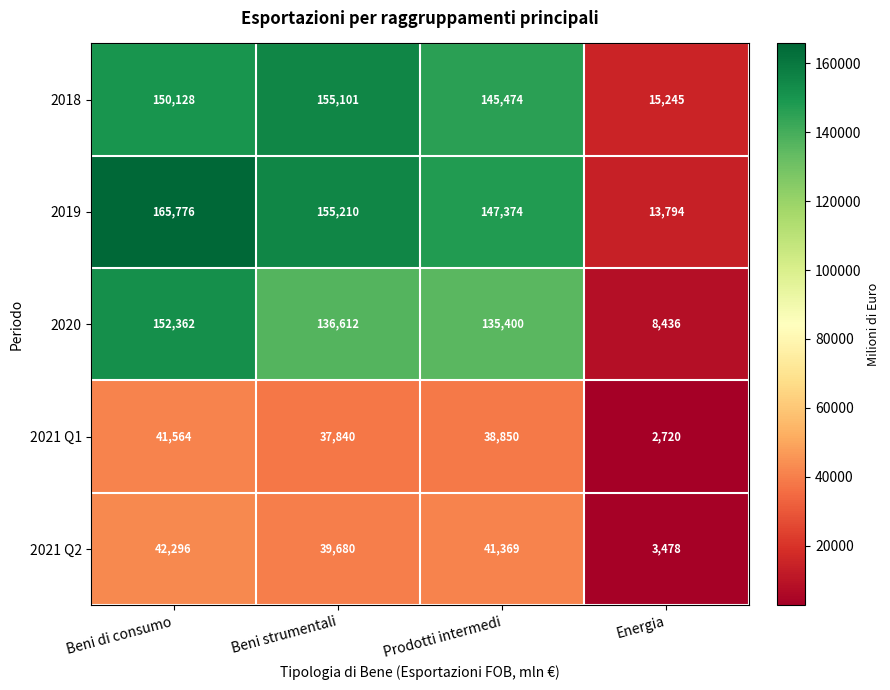

Rank the series by their maximum value, from lowest to highest.

2021 Q1, 2021 Q2, 2020, 2018, 2019